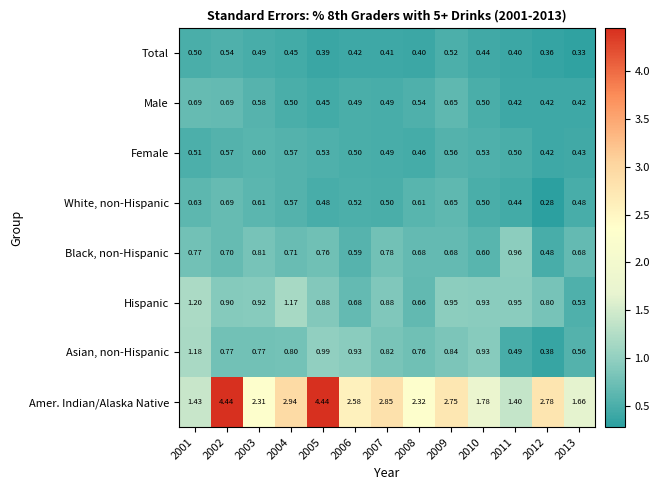

Between 2004 and 2005, which series saw the biggest shift?

Amer. Indian/Alaska Native